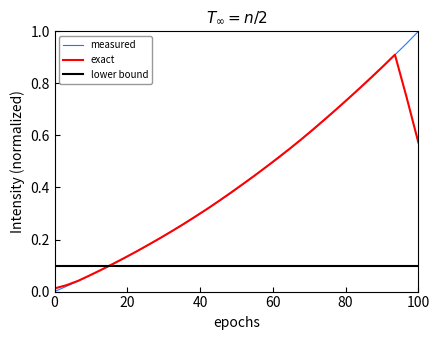

At how many categories does at least one series exceed 0?

32